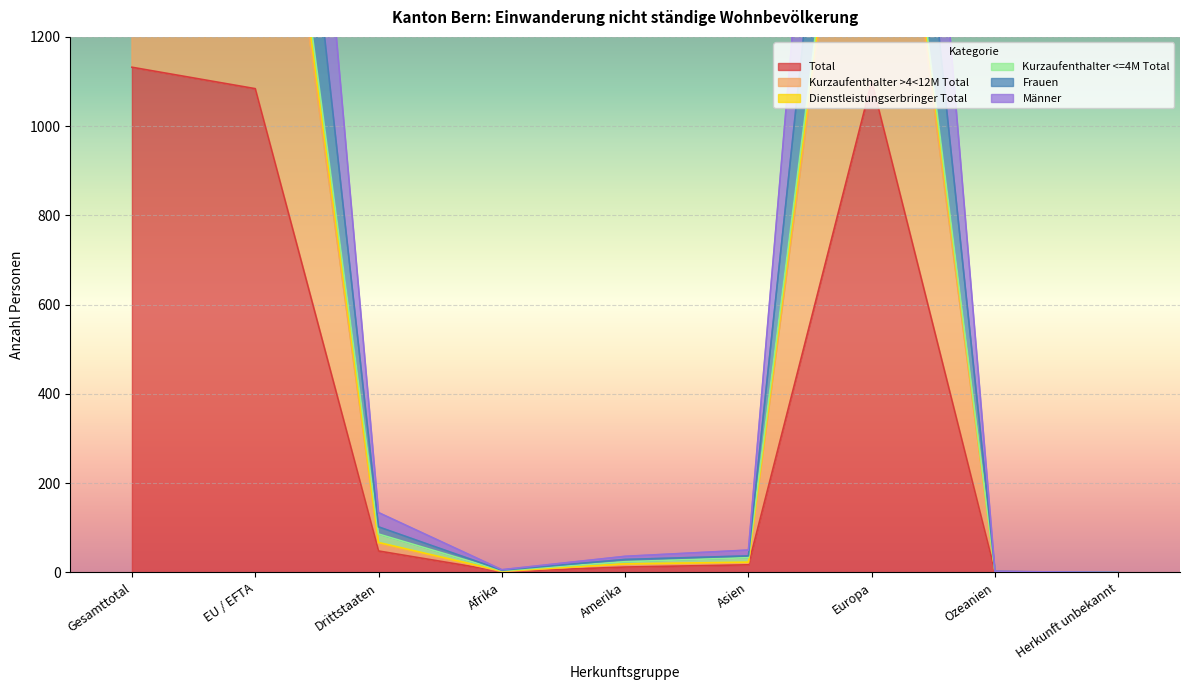

What is the label of the 4th point from the right?

Asien